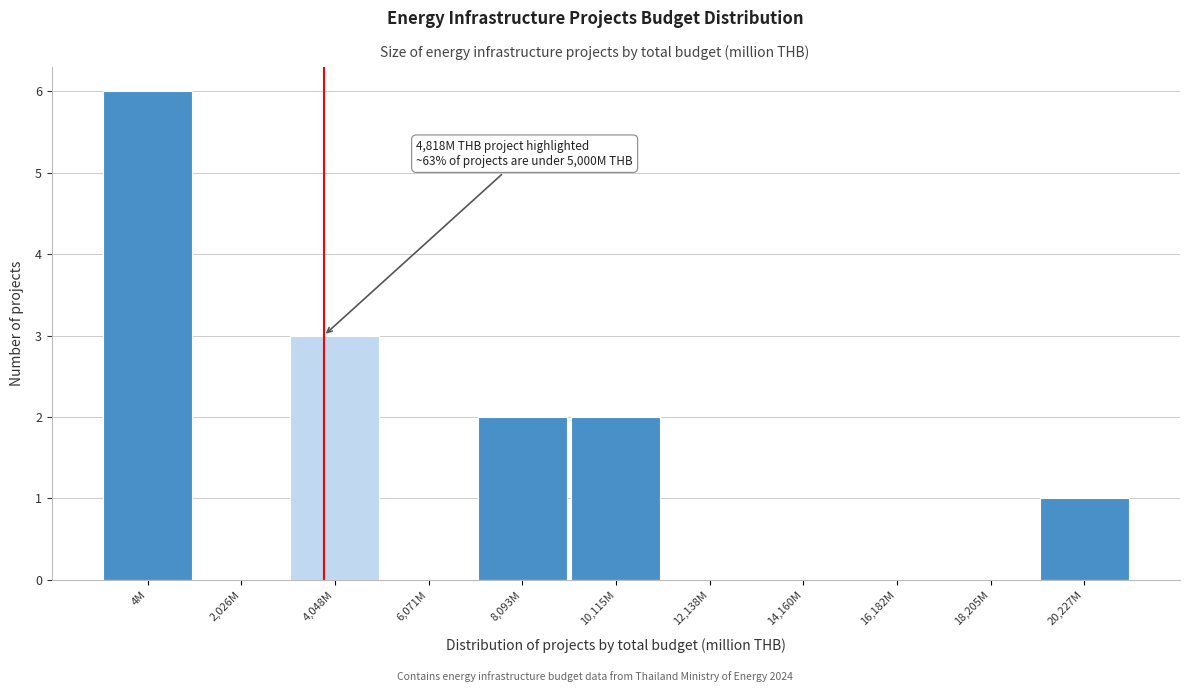

Reading left to right, list all the values displayed in this chart.

4M=6	2,026M=0	4,048M=3	6,071M=0	8,093M=2	10,115M=2	12,138M=0	14,160M=0	16,182M=0	18,205M=0	20,227M=1